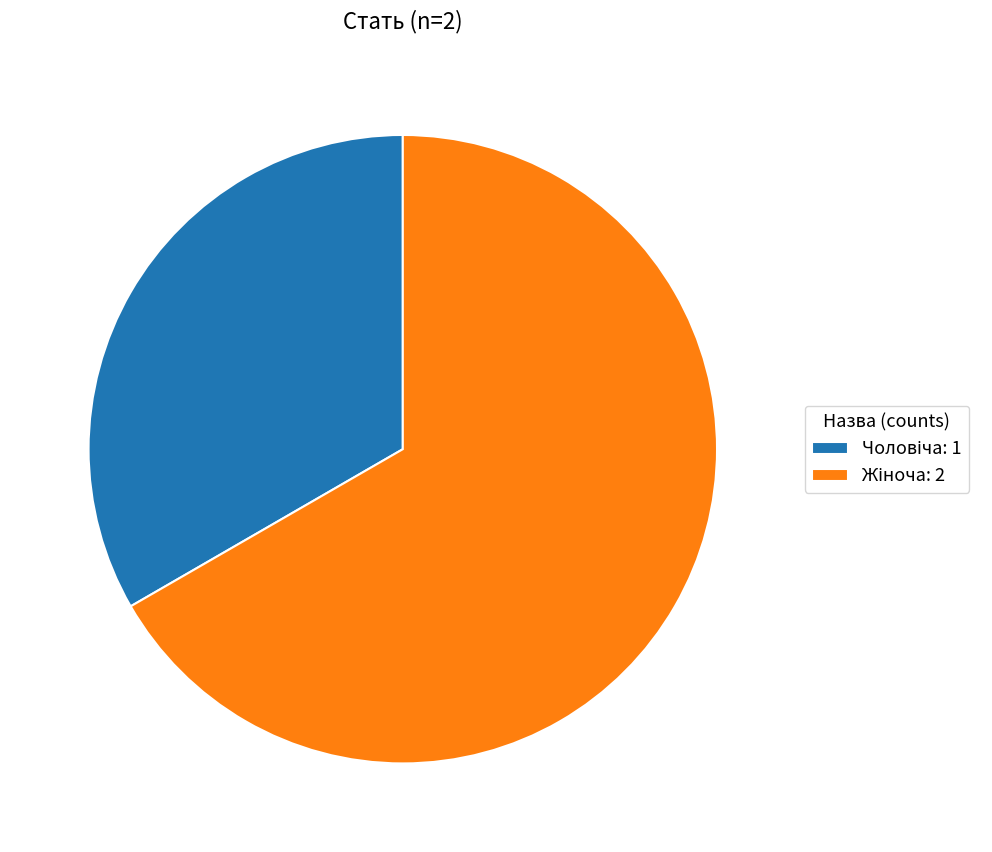

How many slices are in this pie chart?

2